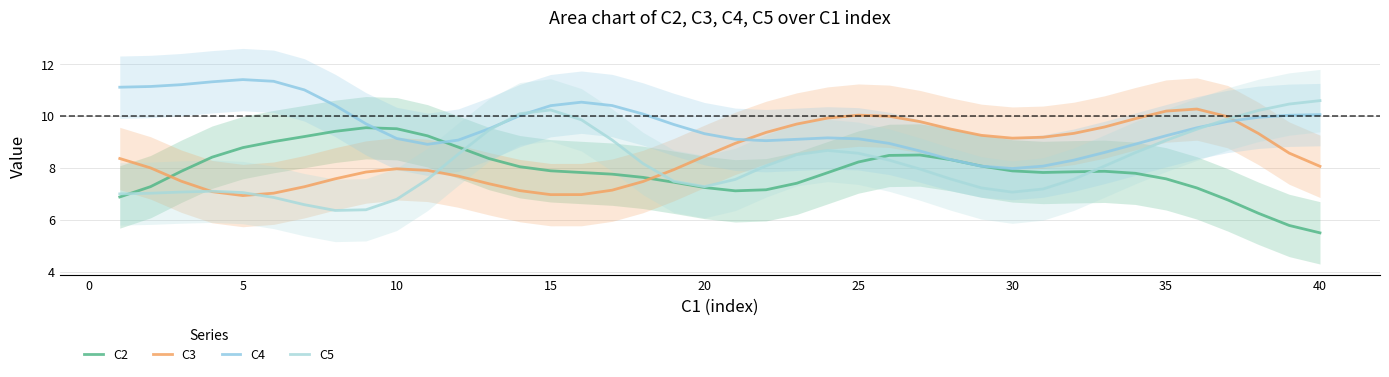

Which series changed the most between 5 and 29?

C4